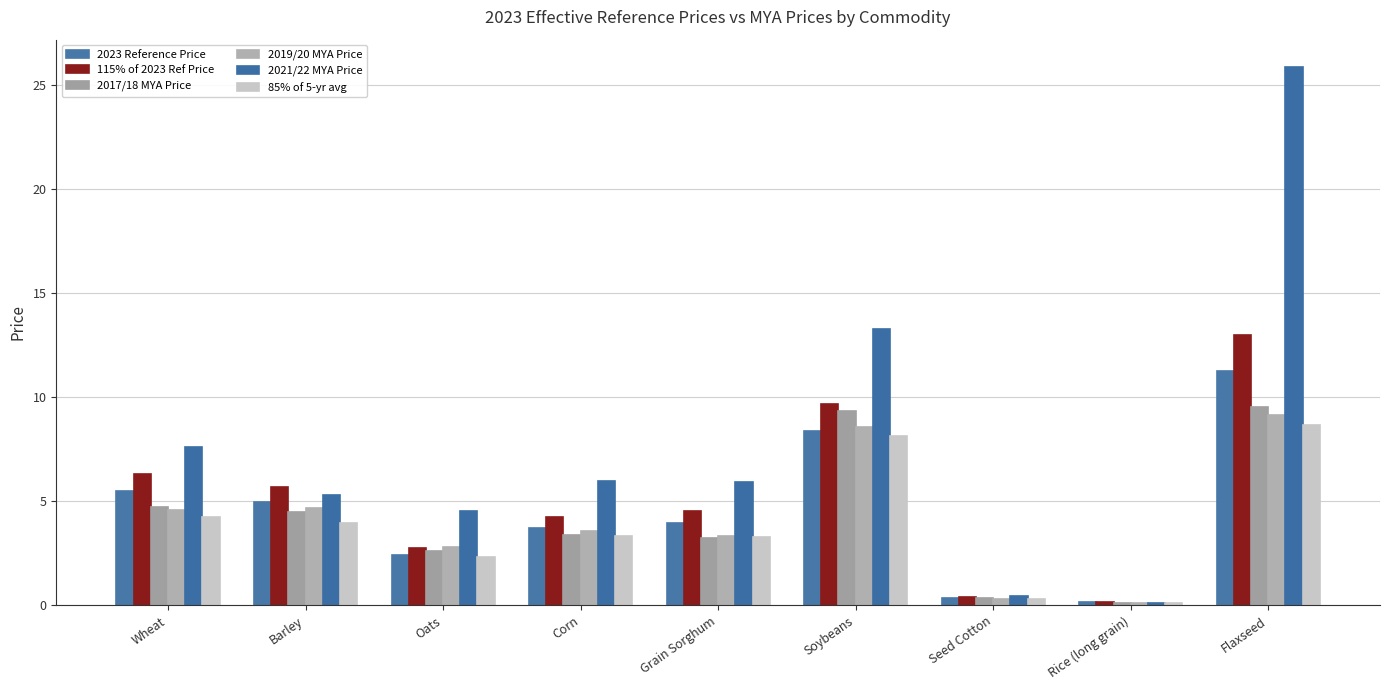

What are all the series names shown in the legend?

2023 Reference Price, 115% of 2023 Ref Price, 2017/18 MYA Price, 2019/20 MYA Price, 2021/22 MYA Price, 85% of 5-yr avg